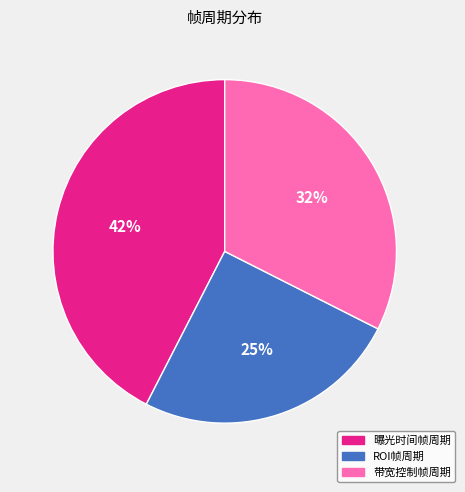

How many segments does this pie chart have?

3